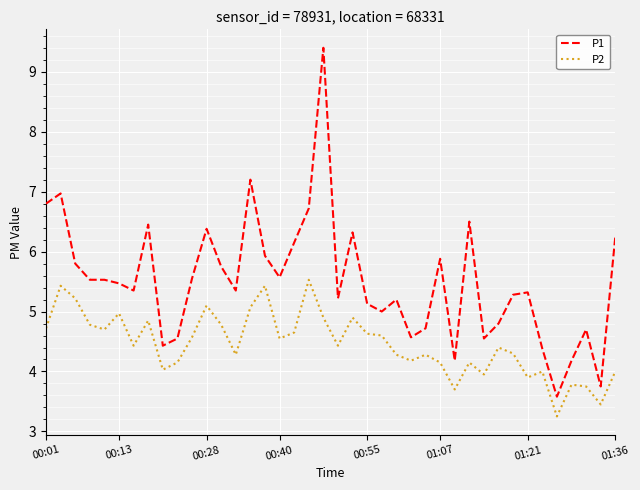

Which series has the largest range (max minus min)?

P1